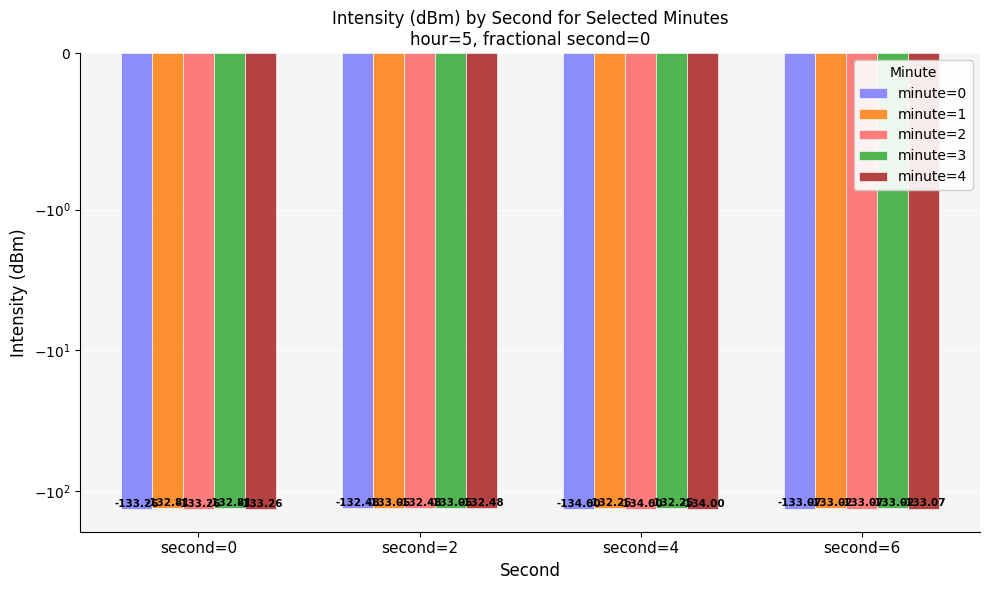

At which label does minute=0 first exceed -133?

second=2